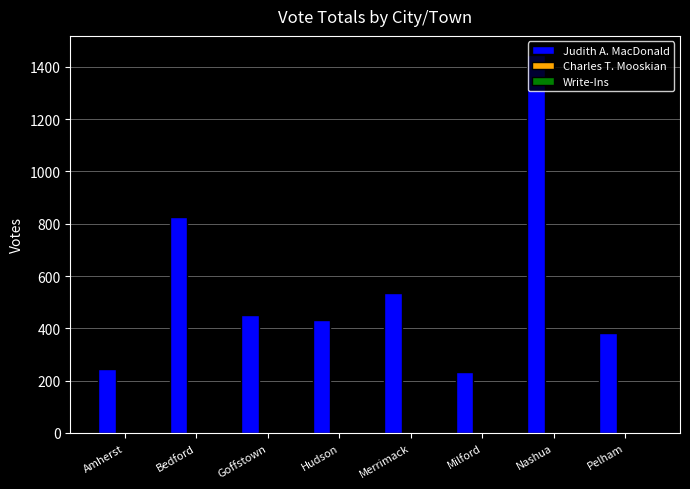

At which category is the sum across all series the highest?

Nashua